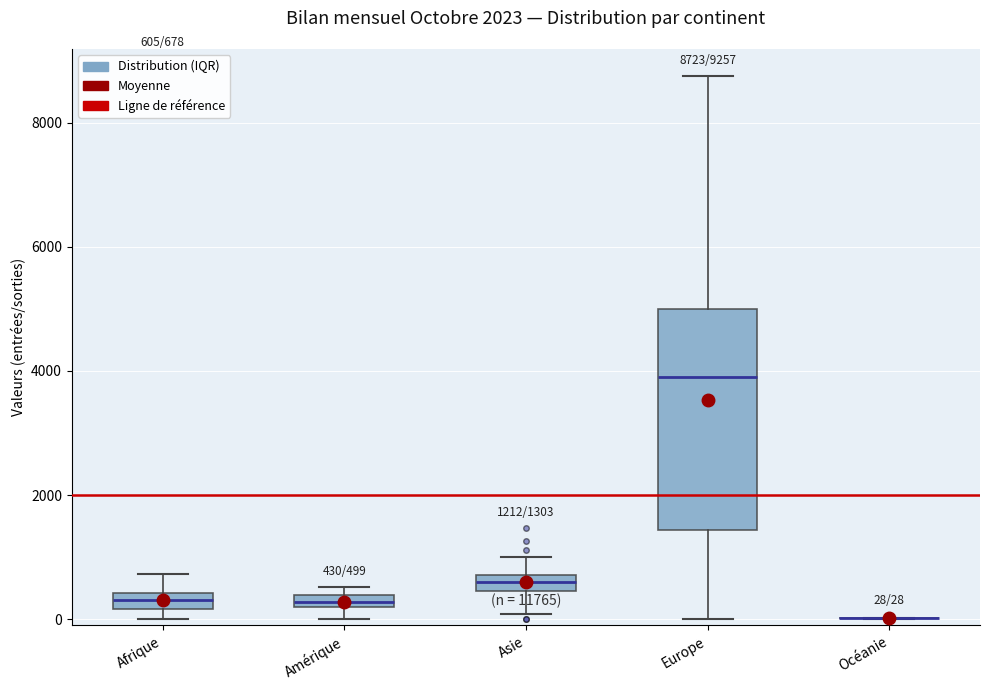

Comparing the boxes themselves (not the whiskers), which one is the tallest?

Europe